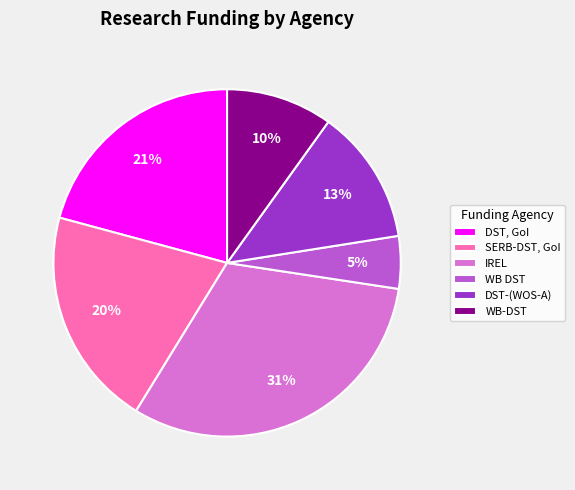

Is there a majority slice in this chart?

No